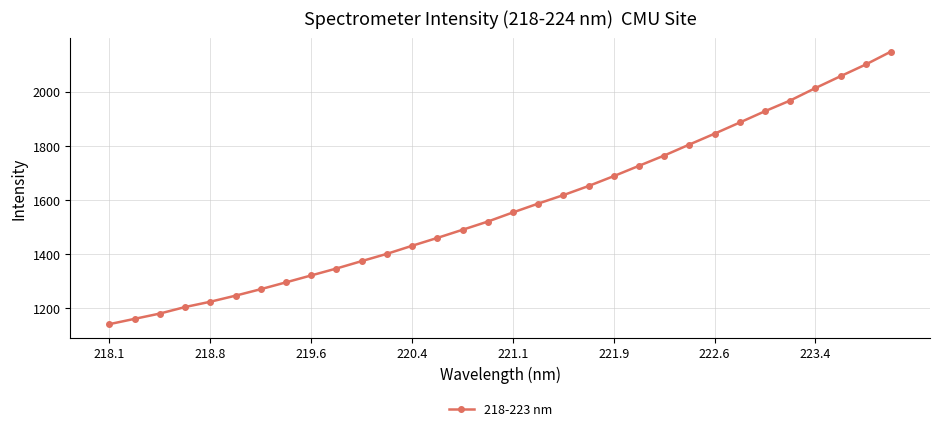

What is the value of the 14th point from the left?

1460.6